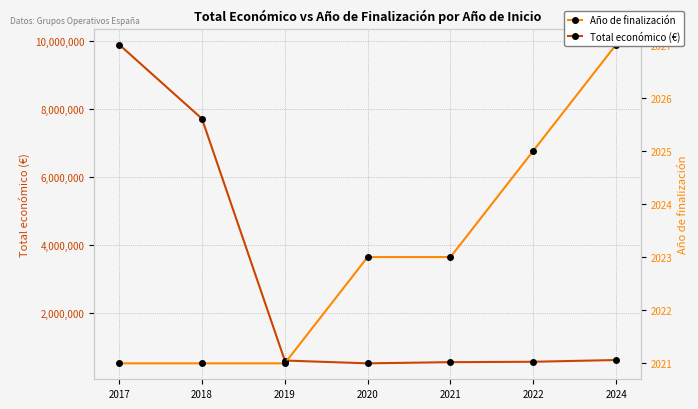

What are all the series names shown in the legend?

Total económico (€), Año de finalización